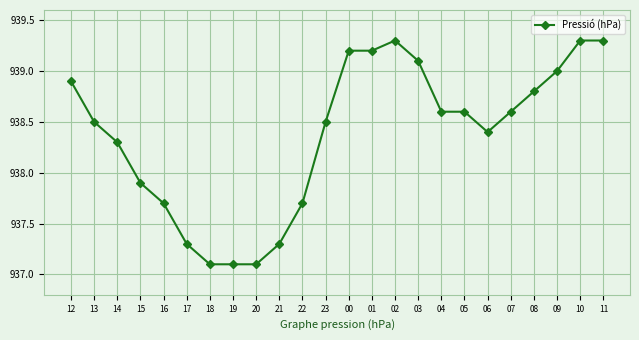

What is the label of the 2nd point from the left?

13